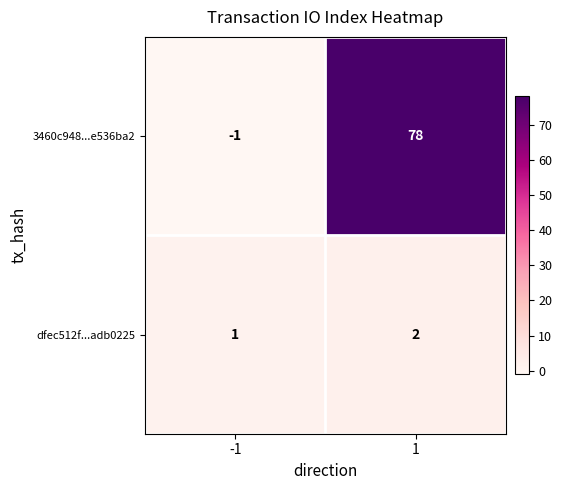

How many data points does each series have?

2